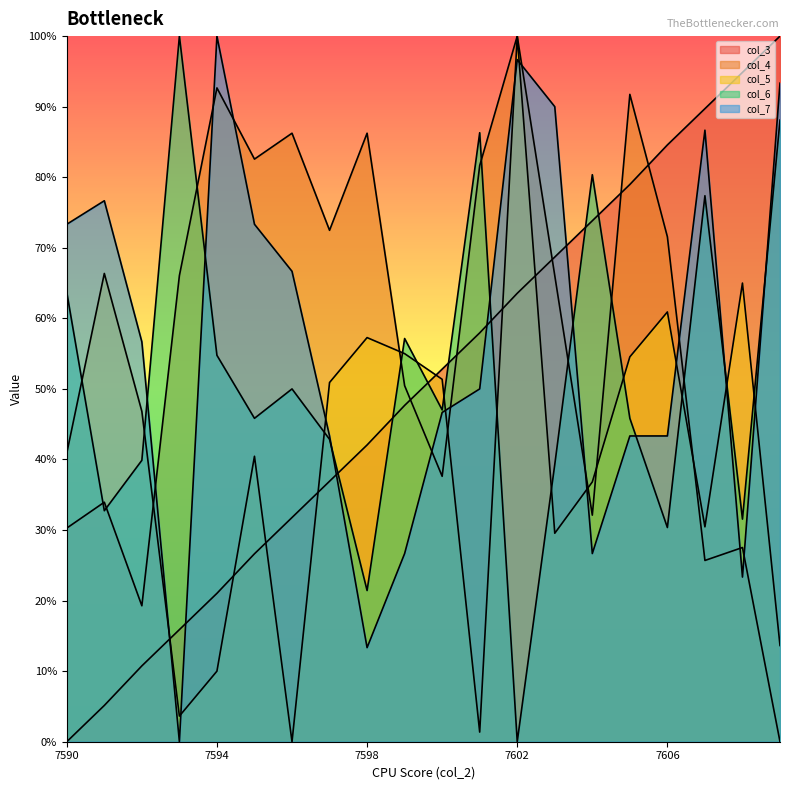

Which series has the largest total across all categories?

col_4